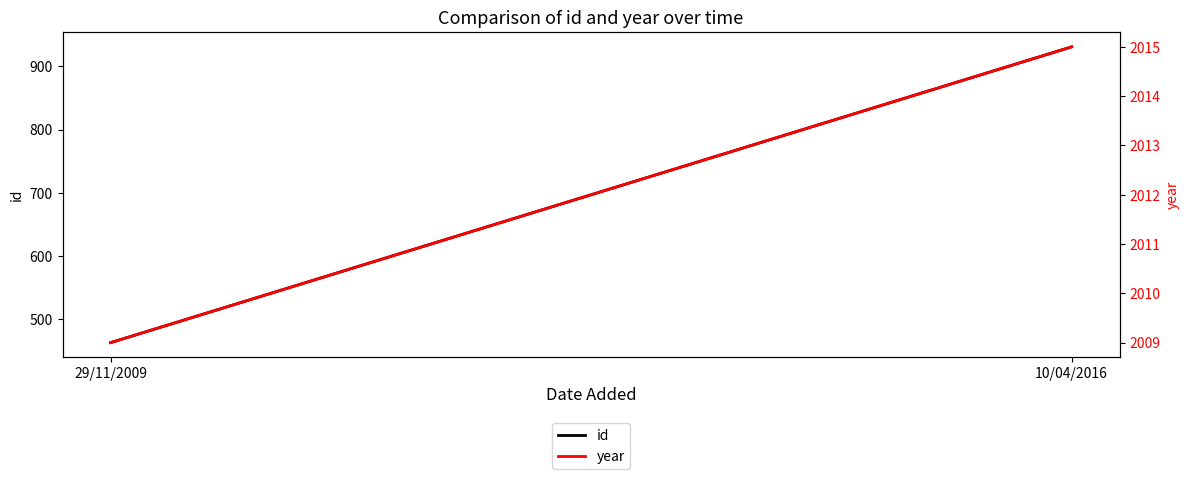

Count the id values in the range 463 to 931.

2